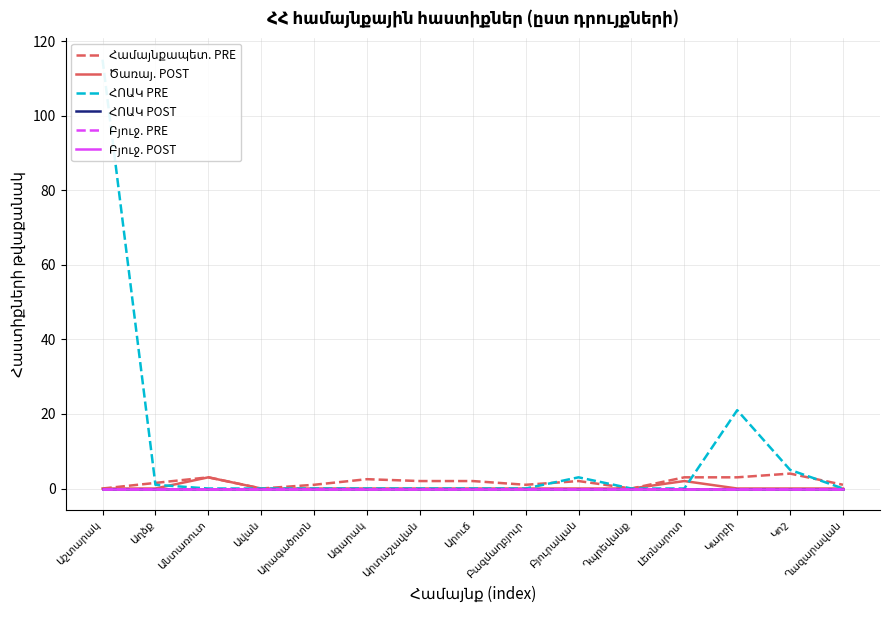

What is the label of the 14th point from the right?

Աղձք